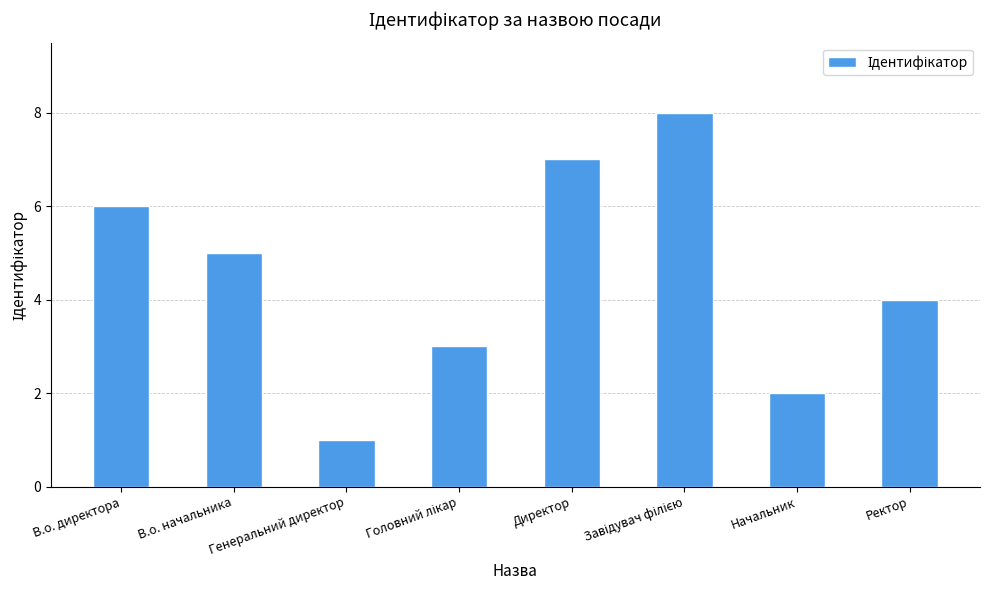

What is the difference between the maximum and second lowest values?

6